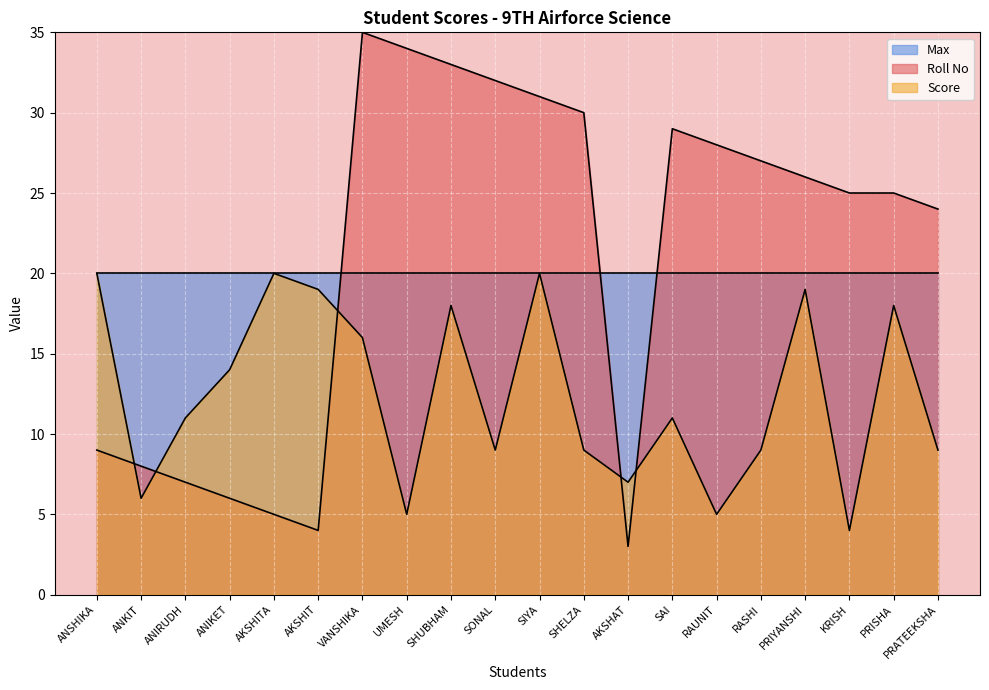

After their last crossing, which series has the higher values: Score or Roll No?

Roll No